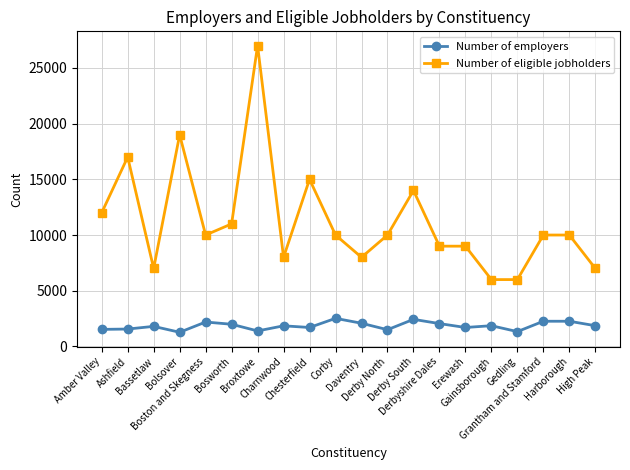

Rank the series by their maximum value, from lowest to highest.

Number of employers, Number of eligible jobholders